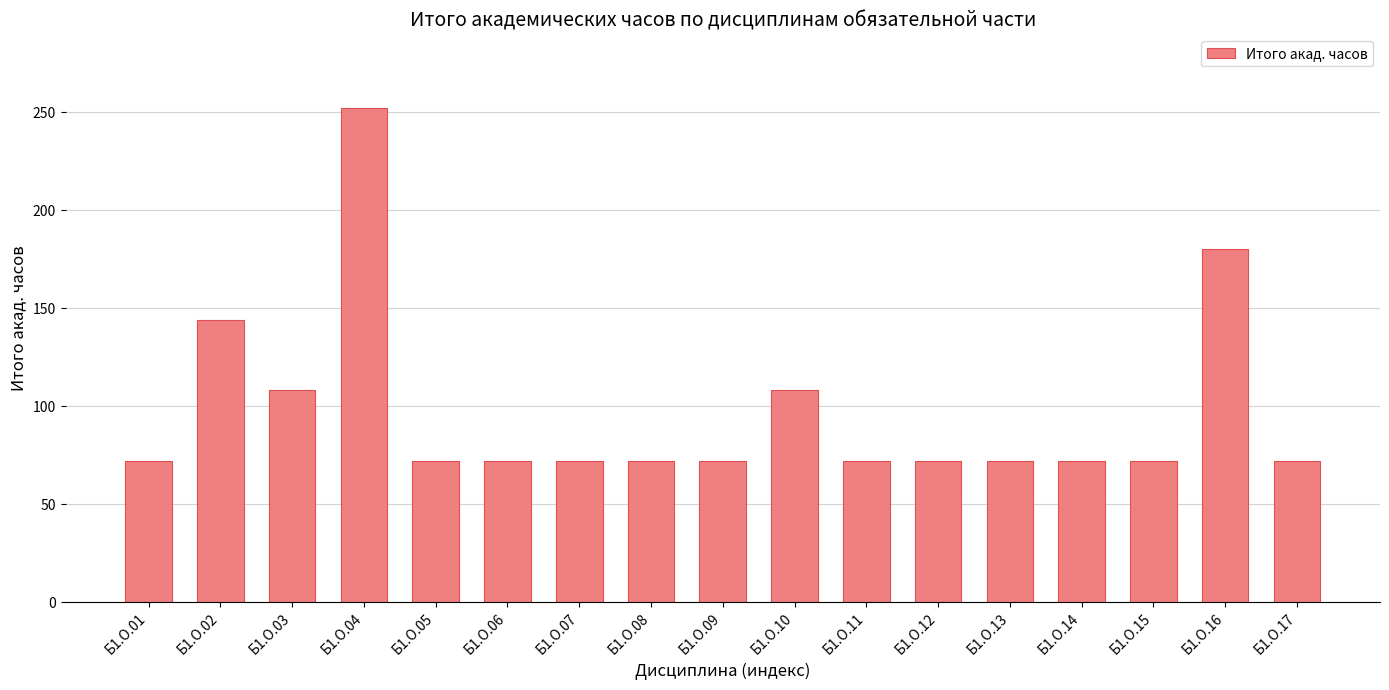

What is the change in value from Б1.О.10 to Б1.О.15?

-36